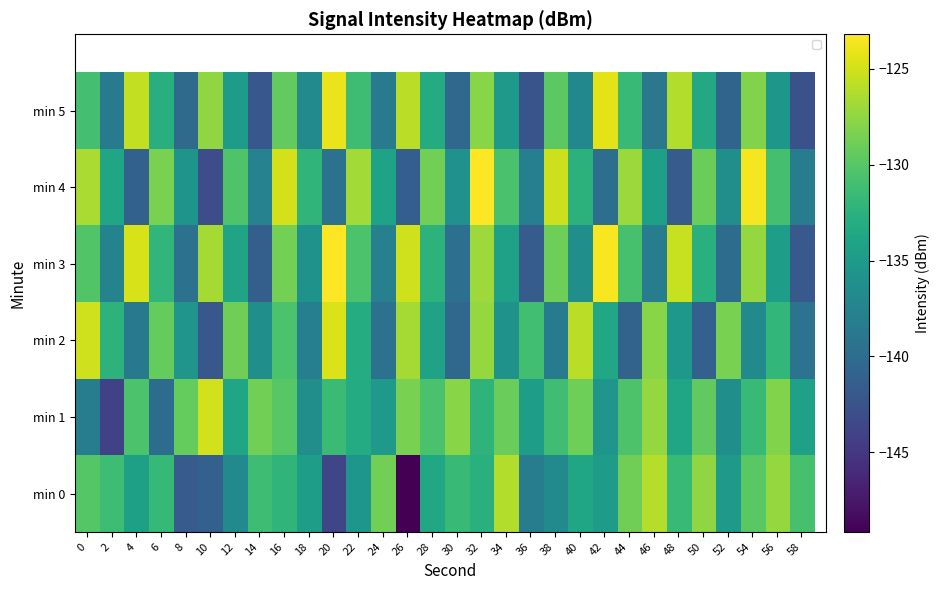

Rank the series by their maximum value, from highest to lowest.

min 3, min 4, min 5, min 2, min 1, min 0